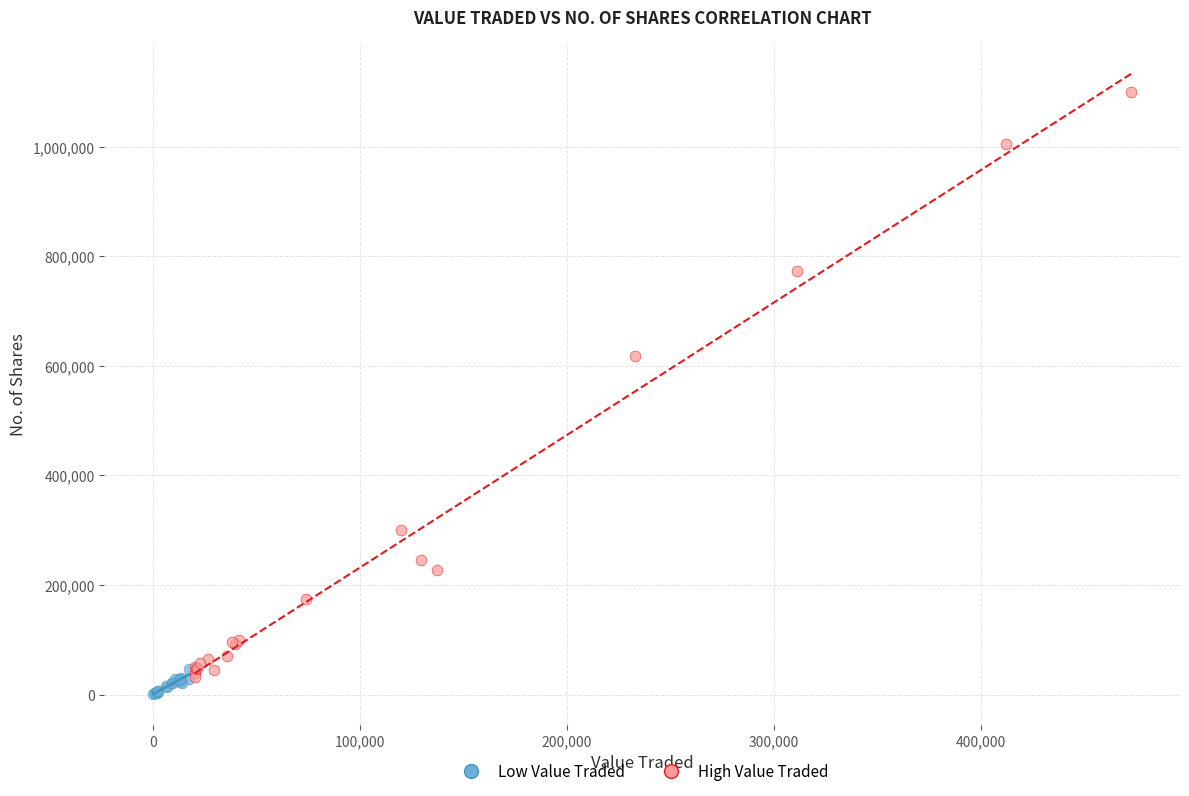

Which series has the widest spread of Y values?

High Value Traded